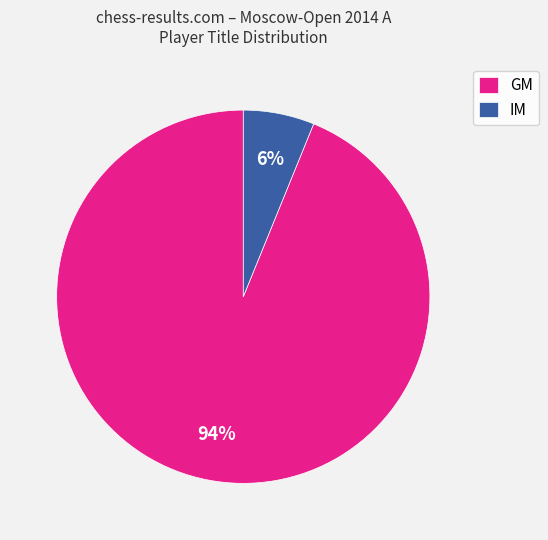

How many segments does this pie chart have?

2